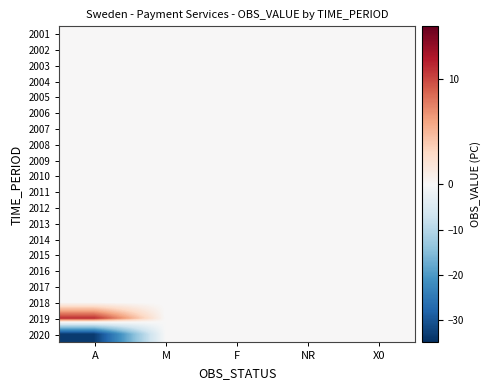

Rank the series at NR from highest to lowest value.

2001, 2002, 2003, 2004, 2005, 2006, 2007, 2008, 2009, 2010, 2011, 2012, 2013, 2014, 2015, 2016, 2017, 2018, 2019, 2020